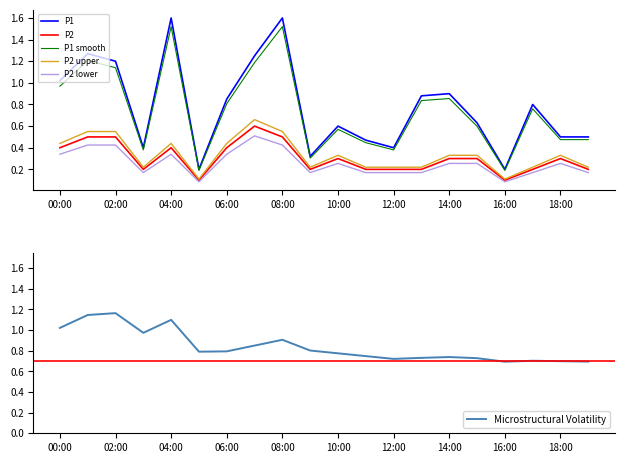

The value of P1 at 00:00 is 1.7. True or false?

False